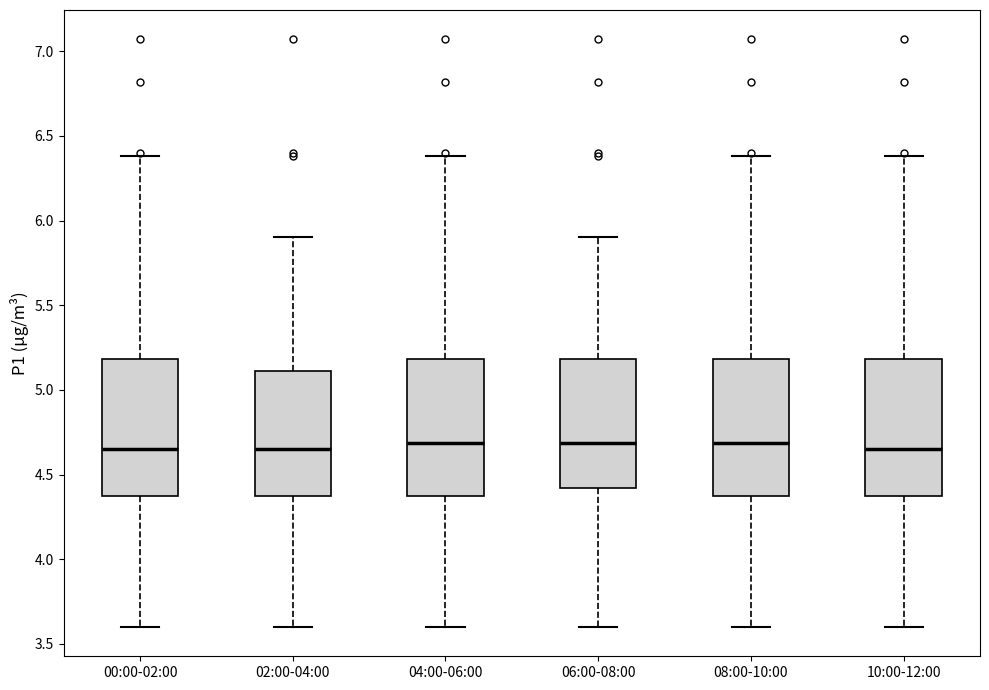

Reading left to right, transcribe this box plot: for each box, give where its median line is, the range the box spans, and where its two whiskers end, as read against the y-axis. The values are not printed on the chart, so give them approximately, as read against the axis.

00:00-02:00: median 4.65, box 4.40 to 5.20, whiskers 3.60 to 6.40
02:00-04:00: median 4.65, box 4.40 to 5.10, whiskers 3.60 to 5.90
04:00-06:00: median 4.70, box 4.40 to 5.20, whiskers 3.60 to 6.40
06:00-08:00: median 4.70, box 4.40 to 5.20, whiskers 3.60 to 5.90
08:00-10:00: median 4.70, box 4.40 to 5.20, whiskers 3.60 to 6.40
10:00-12:00: median 4.65, box 4.40 to 5.20, whiskers 3.60 to 6.40